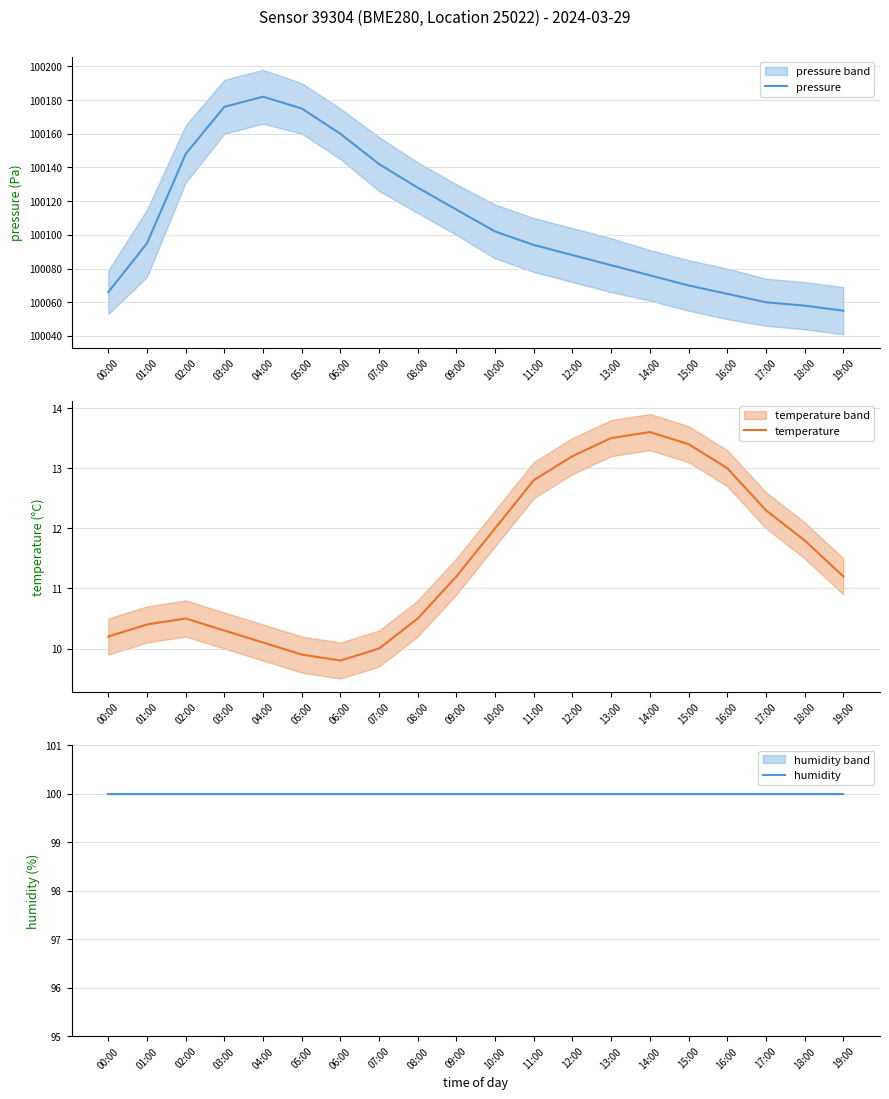

Reading right to left, transcribe all the data shown in this chart.

pressure: 100055.0	100058.0	100060.0	100065.0	100070.0	100076.0	100082.0	100088.0	100094.0	100102.0	100115.0	100128.0	100142.0	100160.0	100175.0	100182.0	100176.0	100148.0	100095.0	100066.0
temperature: 11.2	11.8	12.3	13.0	13.4	13.6	13.5	13.2	12.8	12.0	11.2	10.5	10.0	9.8	9.9	10.1	10.3	10.5	10.4	10.2
humidity: 100.0	100.0	100.0	100.0	100.0	100.0	100.0	100.0	100.0	100.0	100.0	100.0	100.0	100.0	100.0	100.0	100.0	100.0	100.0	100.0